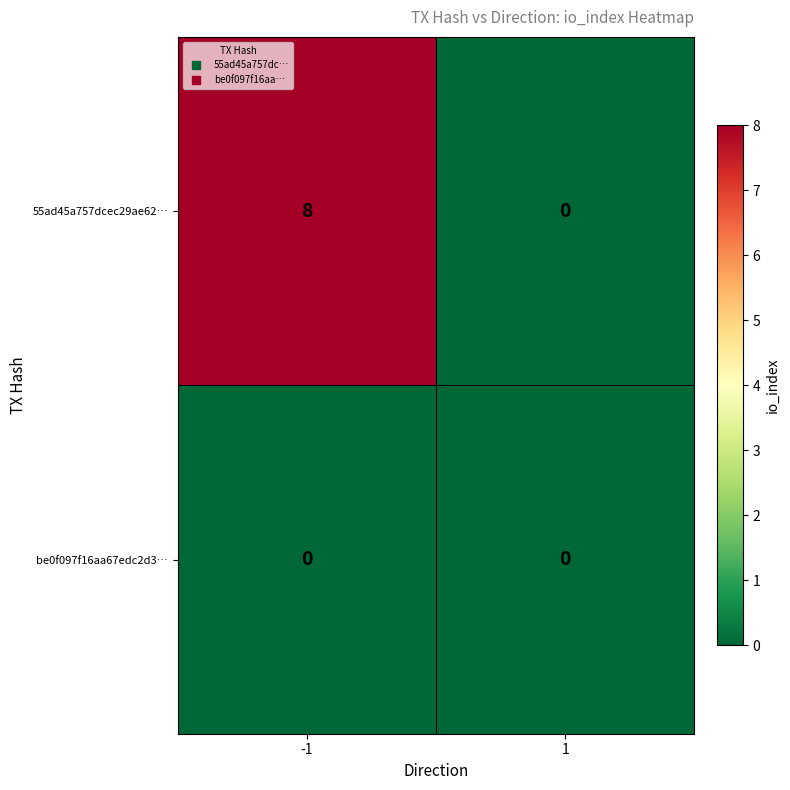

Reading left to right, transcribe all the data shown in this chart.

55ad45a757dcec29ae62…: -1=8	1=0
be0f097f16aa67edc2d3…: -1=0	1=0